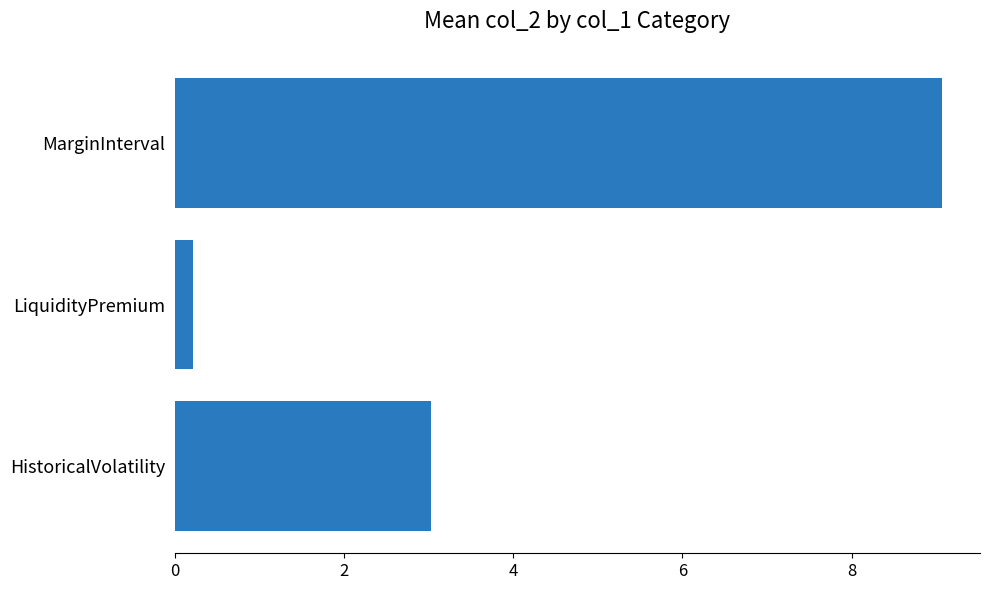

How many distinct data groups are displayed?

1